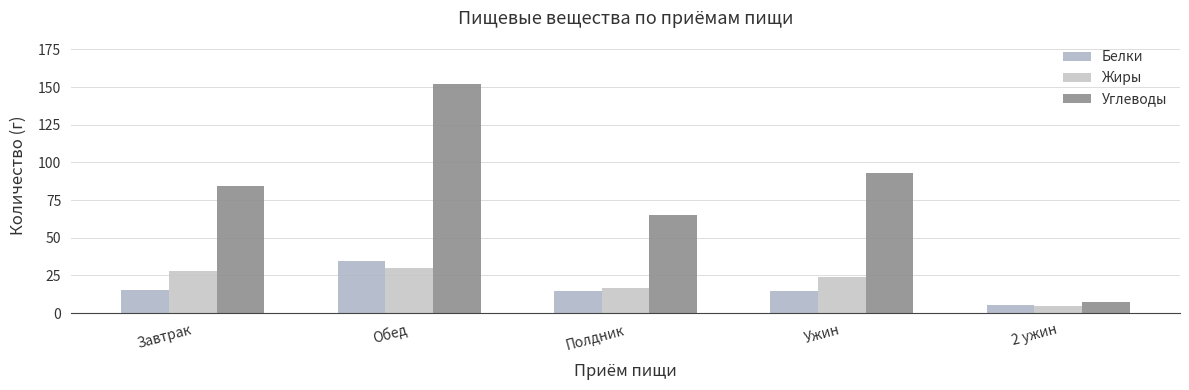

What is the label of the 2nd bar from the right?

Ужин